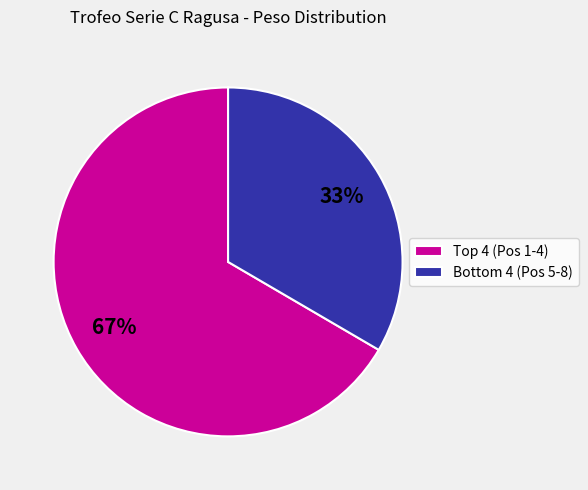

Which category has the biggest portion of the pie?

Top 4 (Pos 1-4)